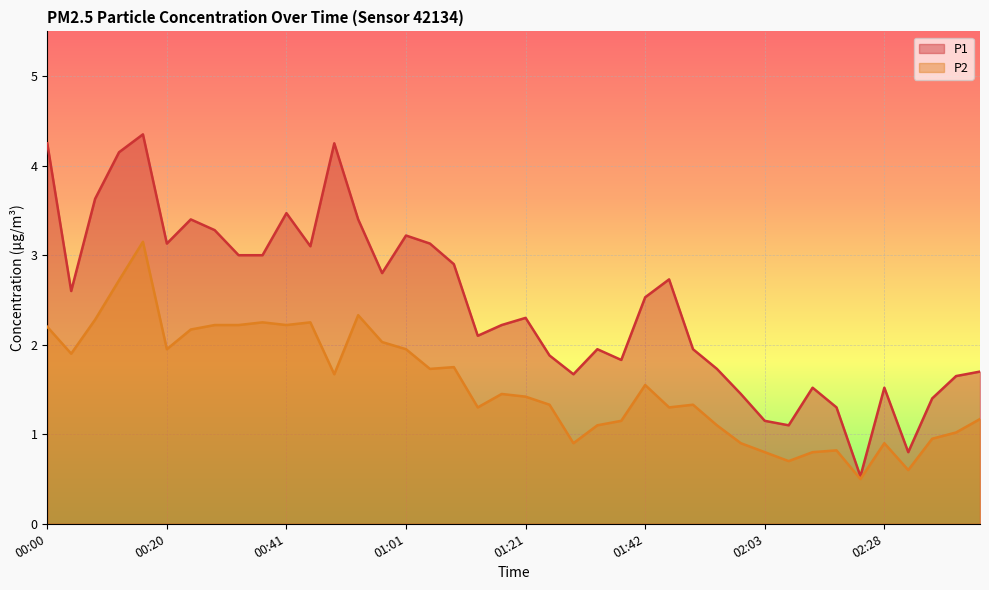

List the series in order of their peak value, highest first.

P1, P2